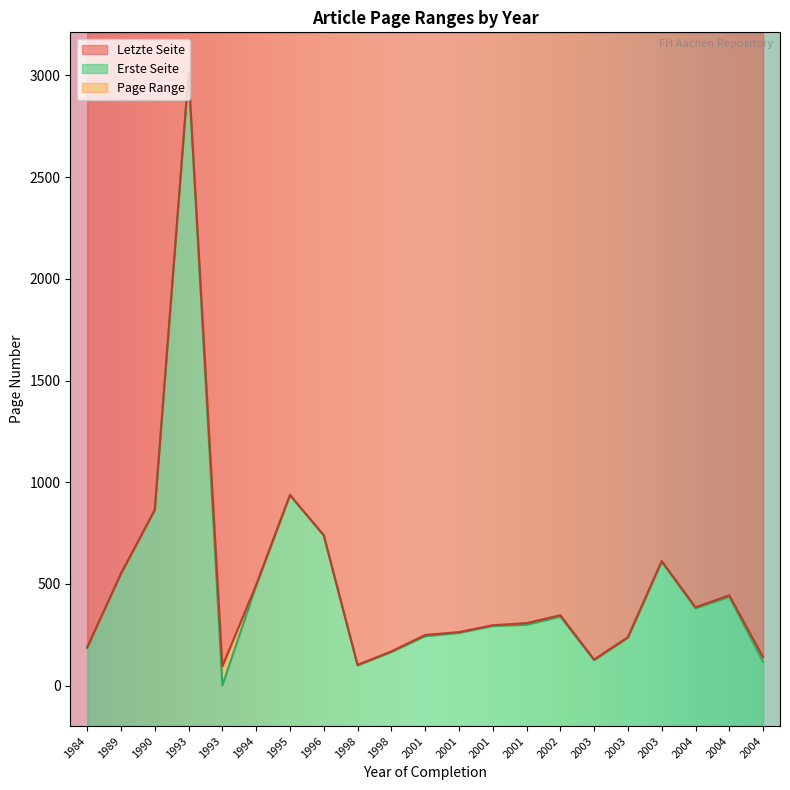

True or false: Letzte Seite has a value of 263 at 2001.

True